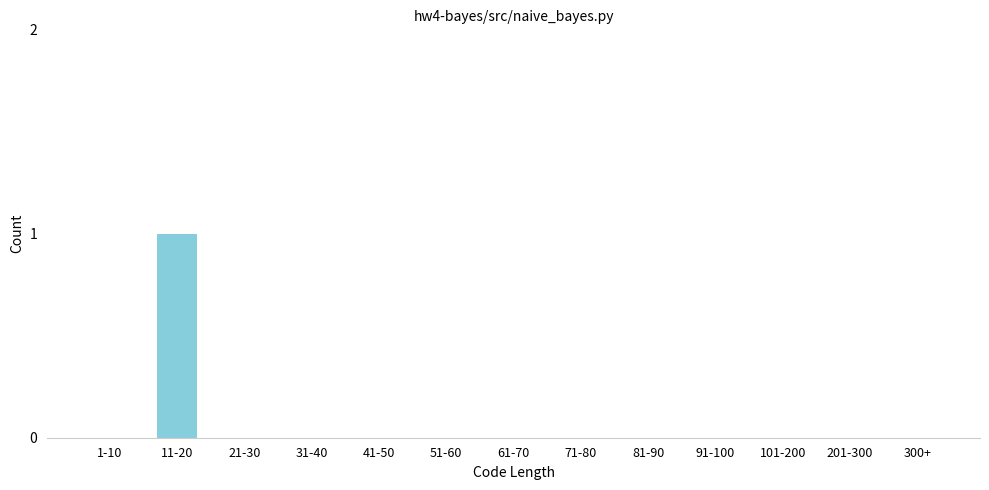

Reading left to right, what are all the values shown in this chart?

1-10=0	11-20=1	21-30=0	31-40=0	41-50=0	51-60=0	61-70=0	71-80=0	81-90=0	91-100=0	101-200=0	201-300=0	300+=0